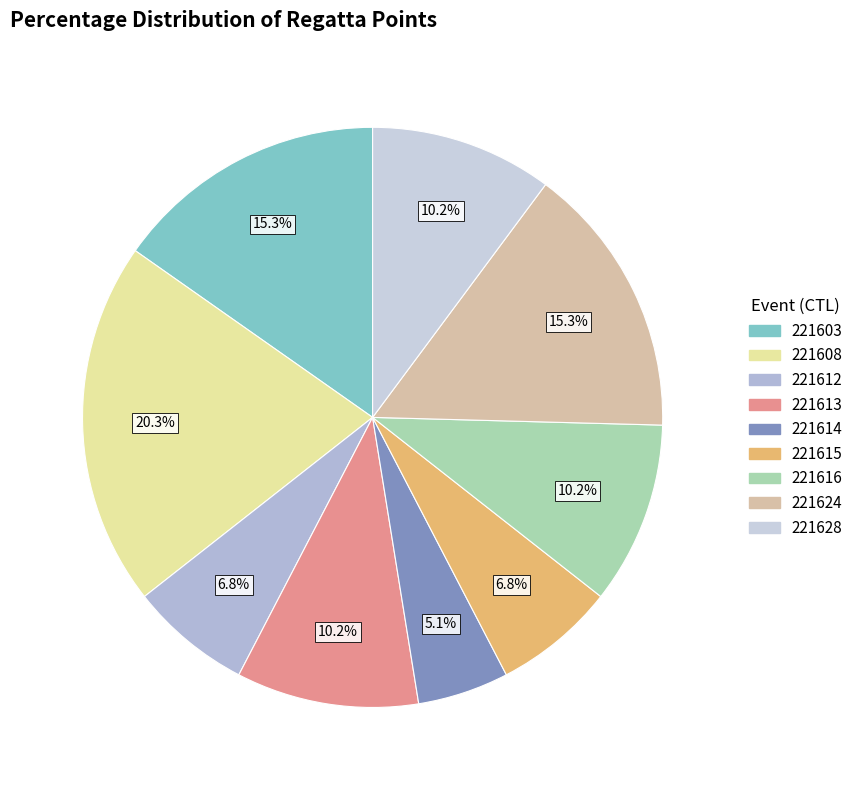

Combined, do 221614 and 221628 account for over 50%?

No